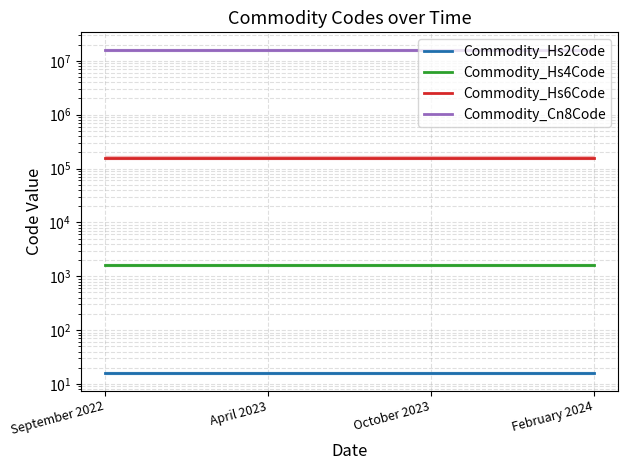

True or false: Commodity_Hs2Code has more than 0 points higher than both neighbors.

False